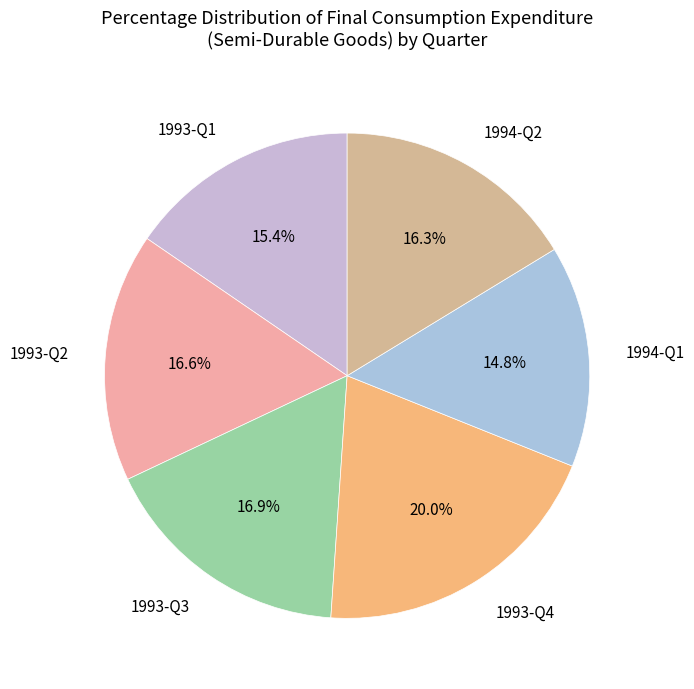

To the nearest percent, what percentage of the pie is 1993-Q4?

20%